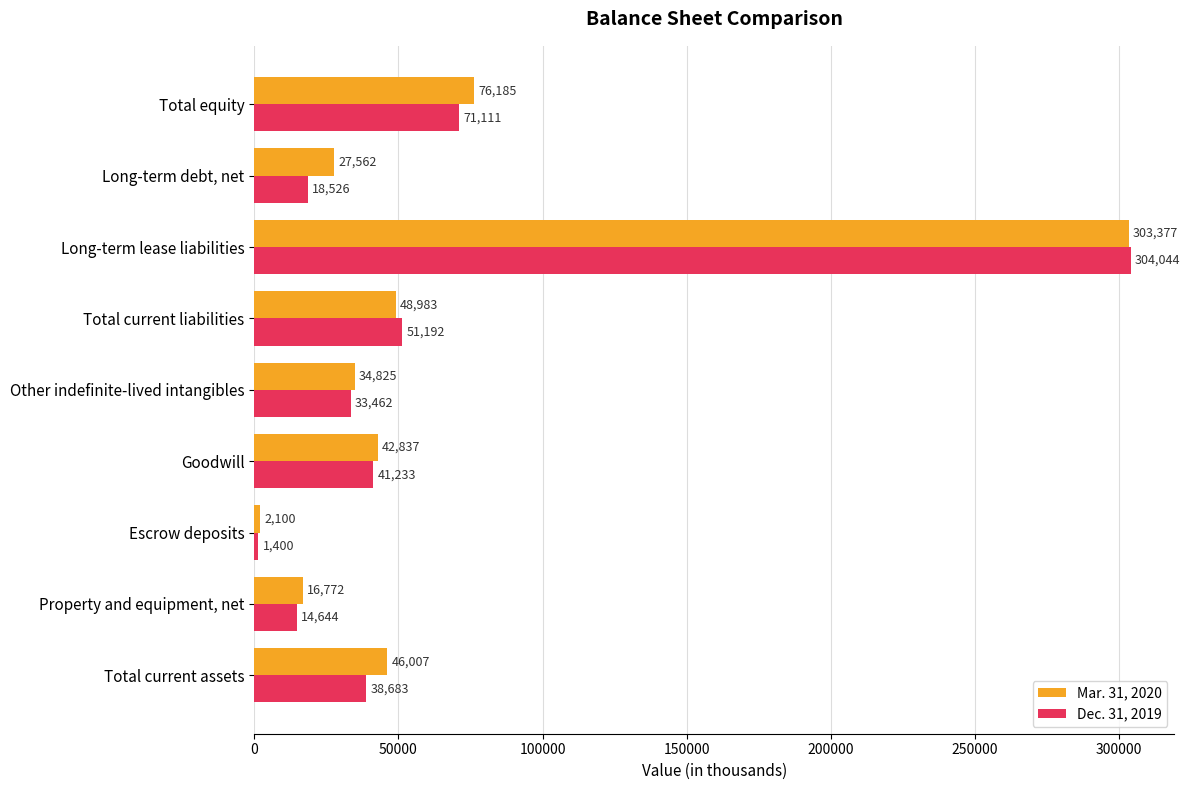

List the labels in order of Dec. 31, 2019 value, largest first.

Long-term lease liabilities, Total equity, Total current liabilities, Goodwill, Total current assets, Other indefinite-lived intangibles, Long-term debt, net, Property and equipment, net, Escrow deposits